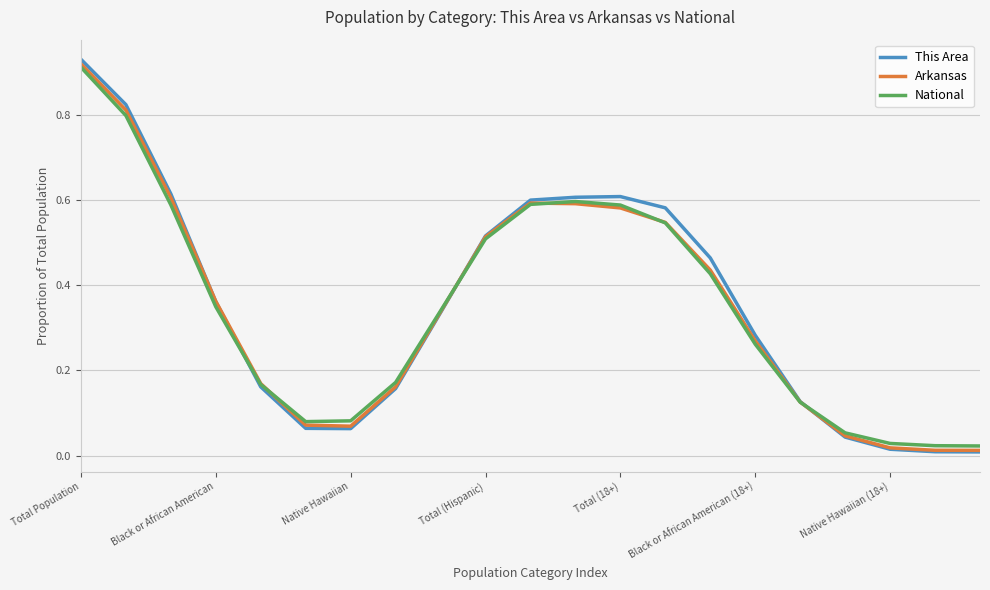

Which series has the largest range (max minus min)?

This Area